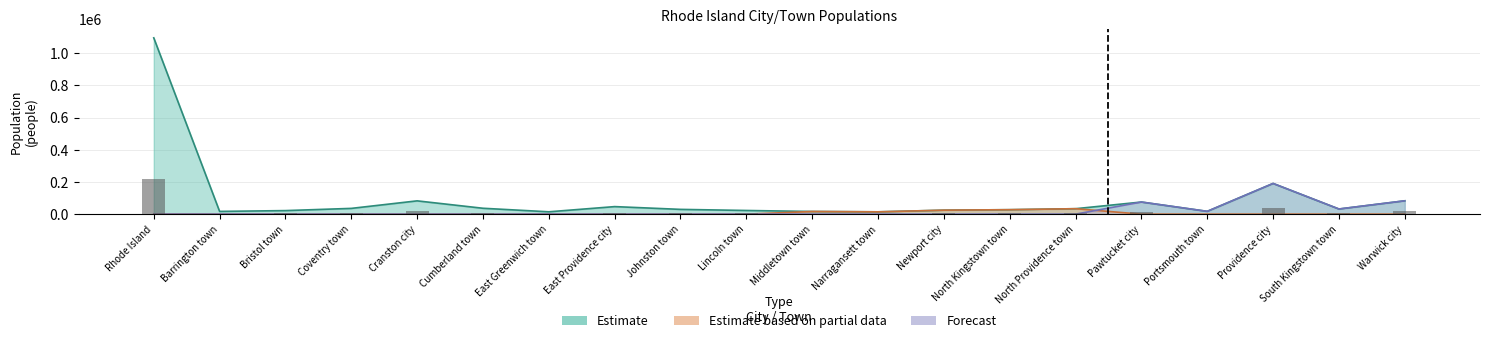

How many categories are shown in the chart?

20